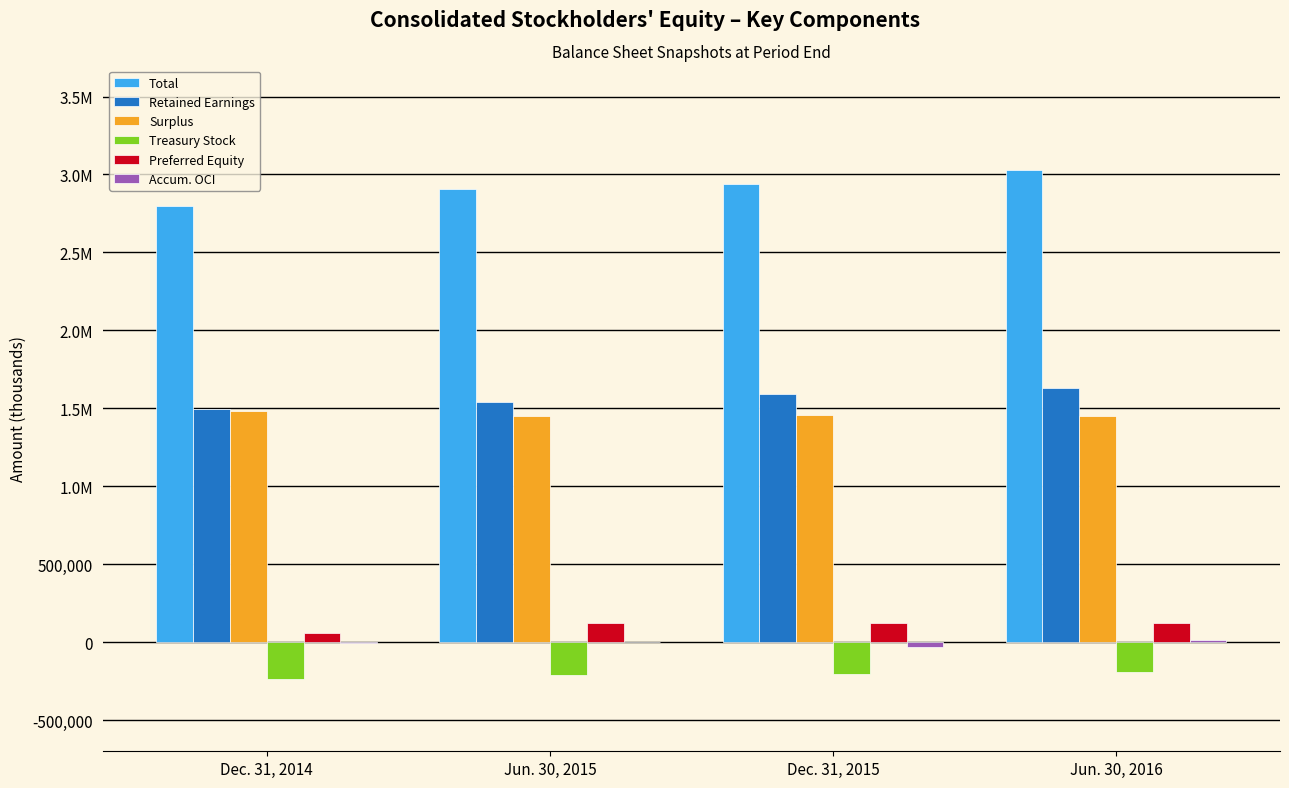

How many bars are there in each group?

6